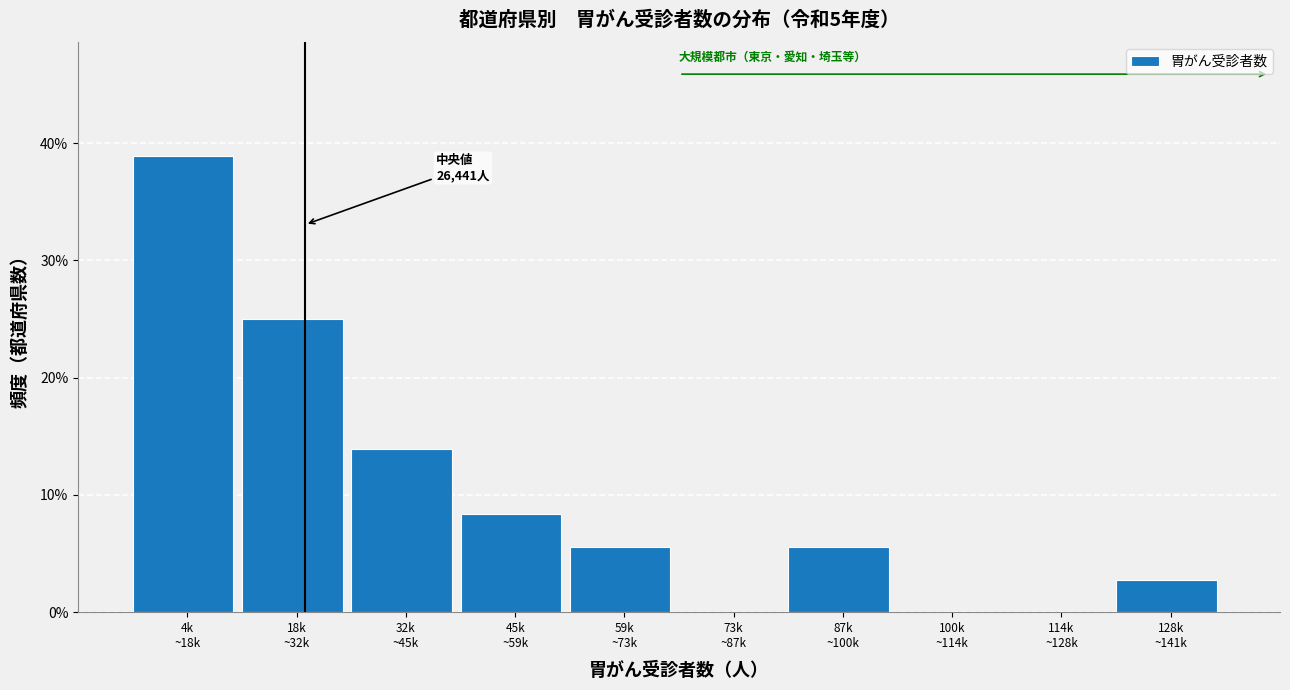

What is the sum of all values?

100.0